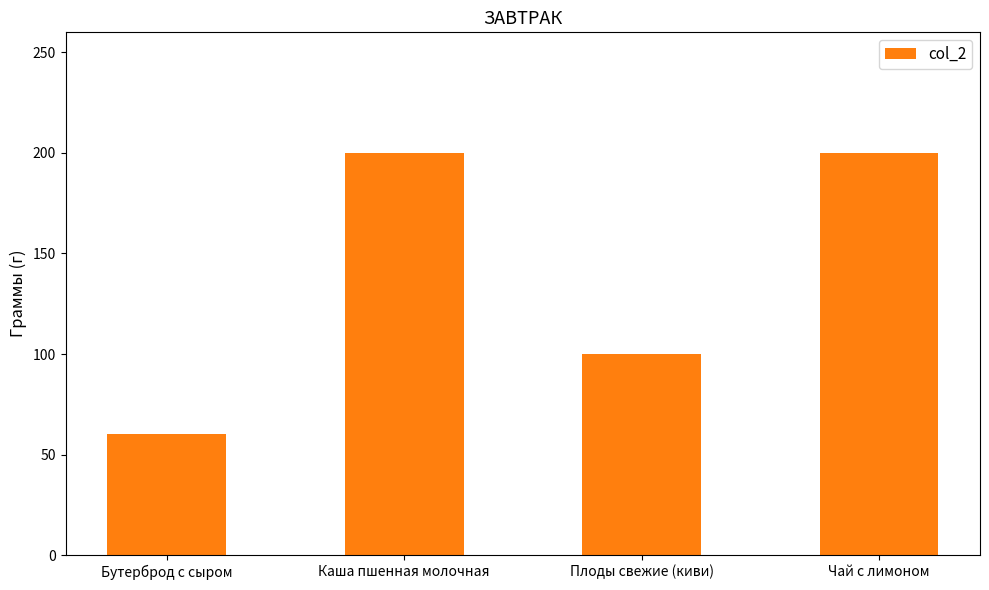

What is the smallest value displayed?

60